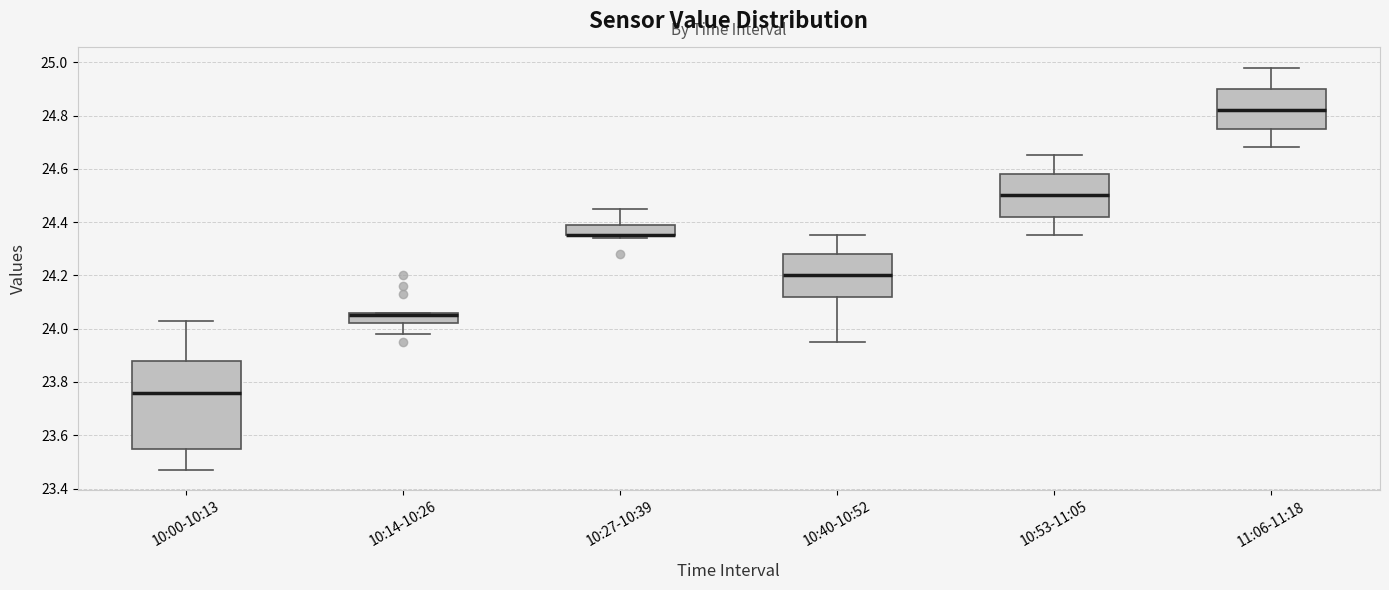

Comparing the boxes themselves (not the whiskers), which one is the tallest?

10:00-10:13